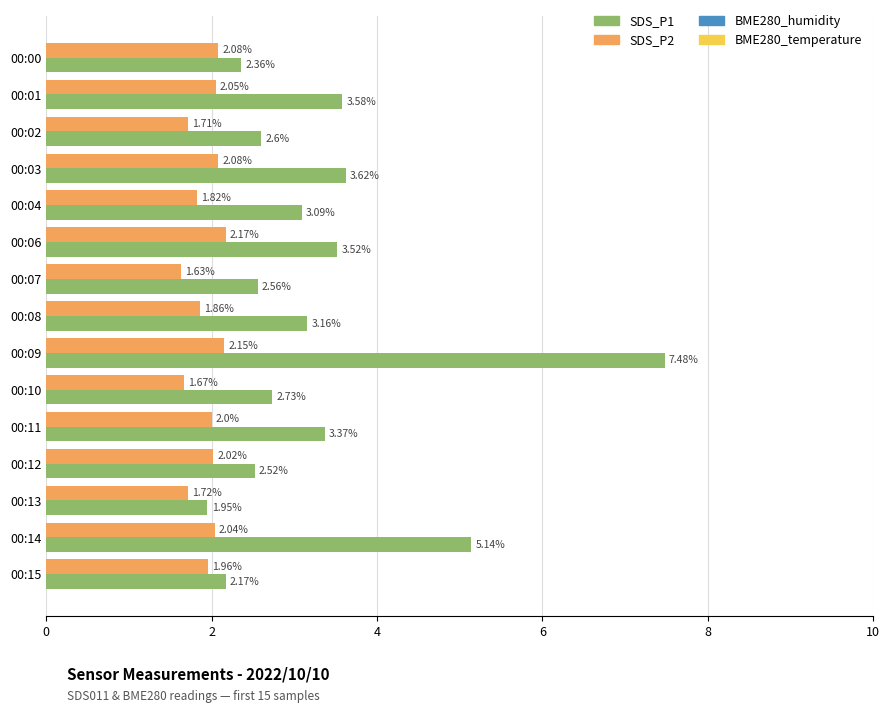

Which category has the highest value across all series?

00:09